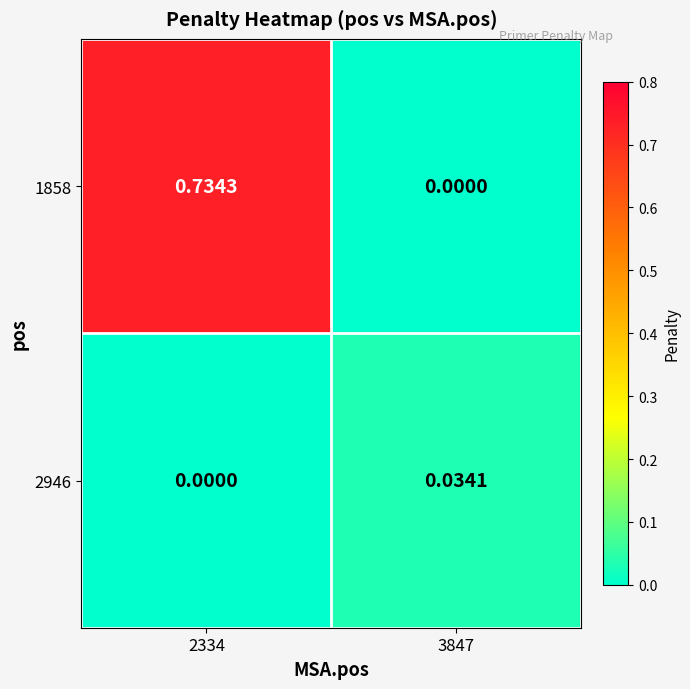

Is the value of 2946 at 3847 greater than the value of 1858 at 3847?

Yes